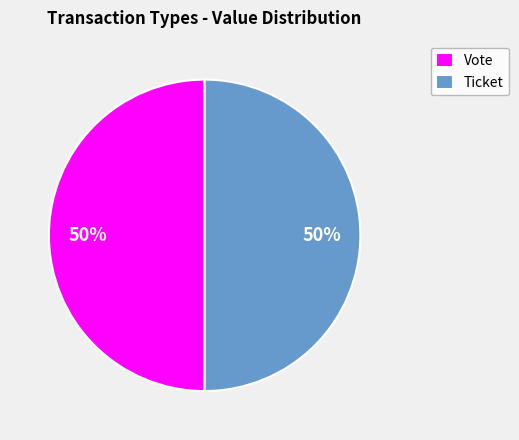

Is the sum of Vote and Ticket greater than half?

Yes